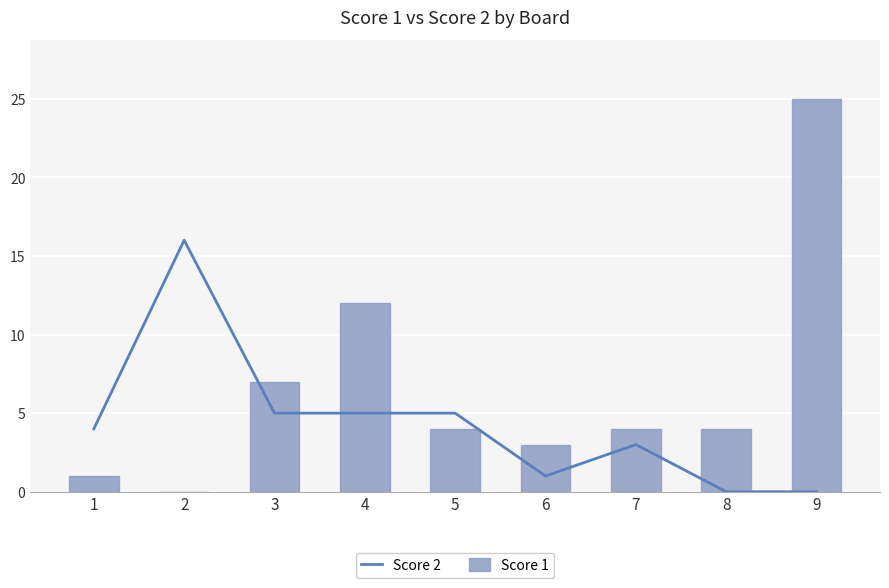

Is the value of Score 2 at 6 greater than the value of Score 1 at 1?

No